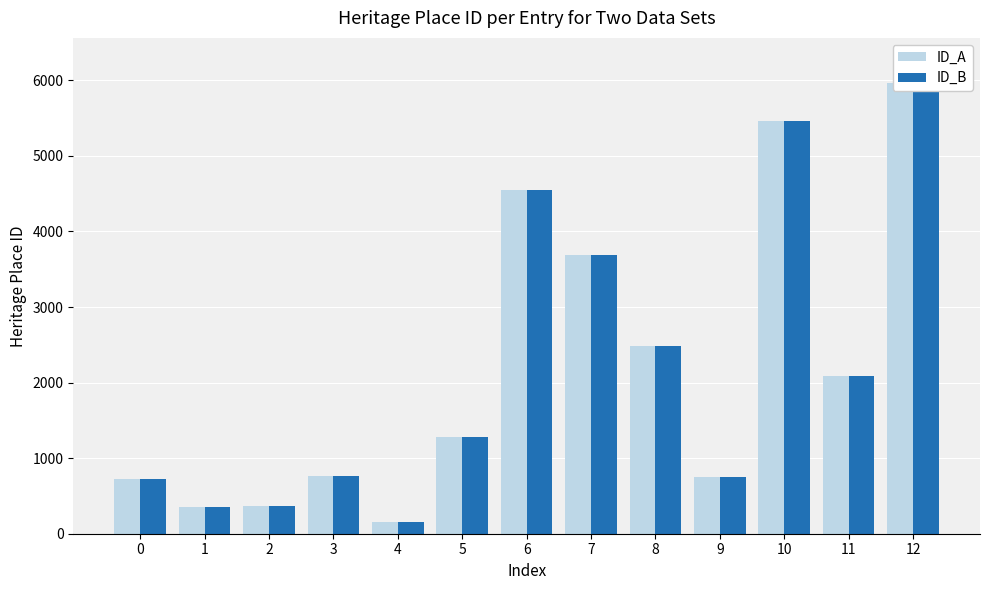

Is the value of ID_A at 3 greater than the value of ID_B at 8?

No